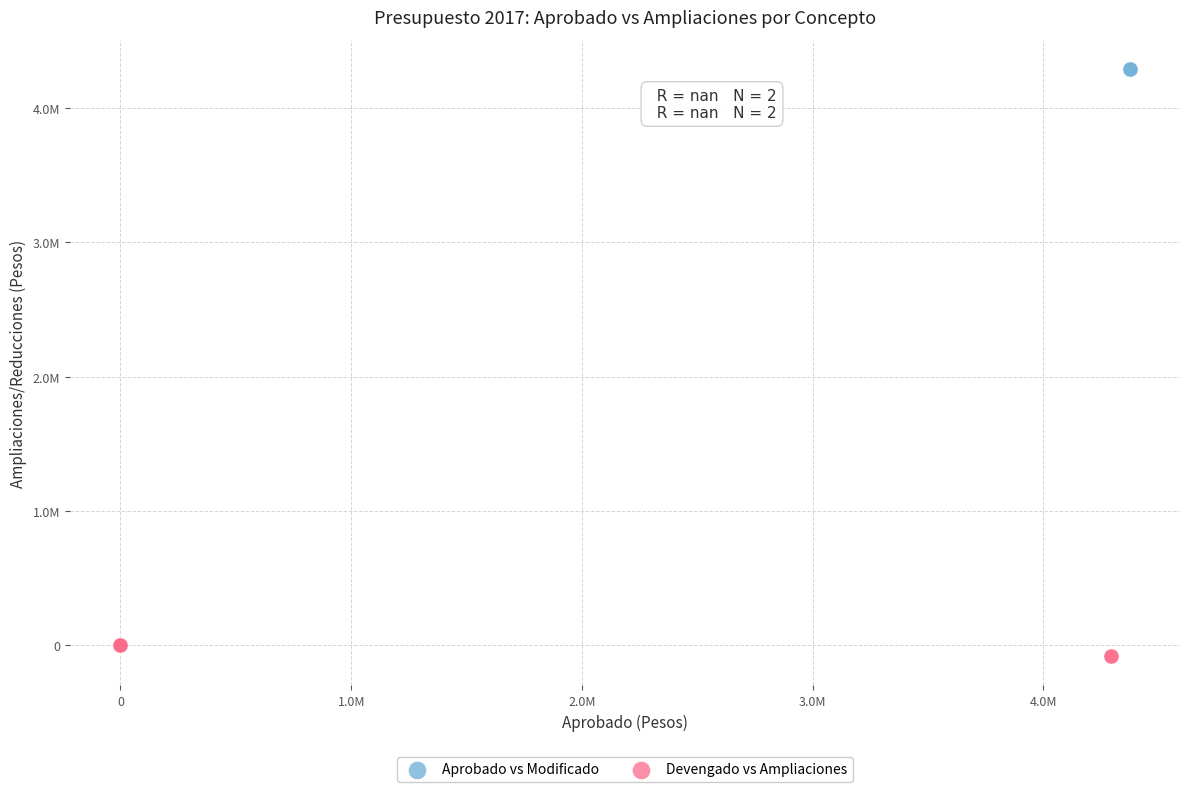

What are all the series names shown in the legend?

Aprobado vs Modificado, Devengado vs Ampliaciones